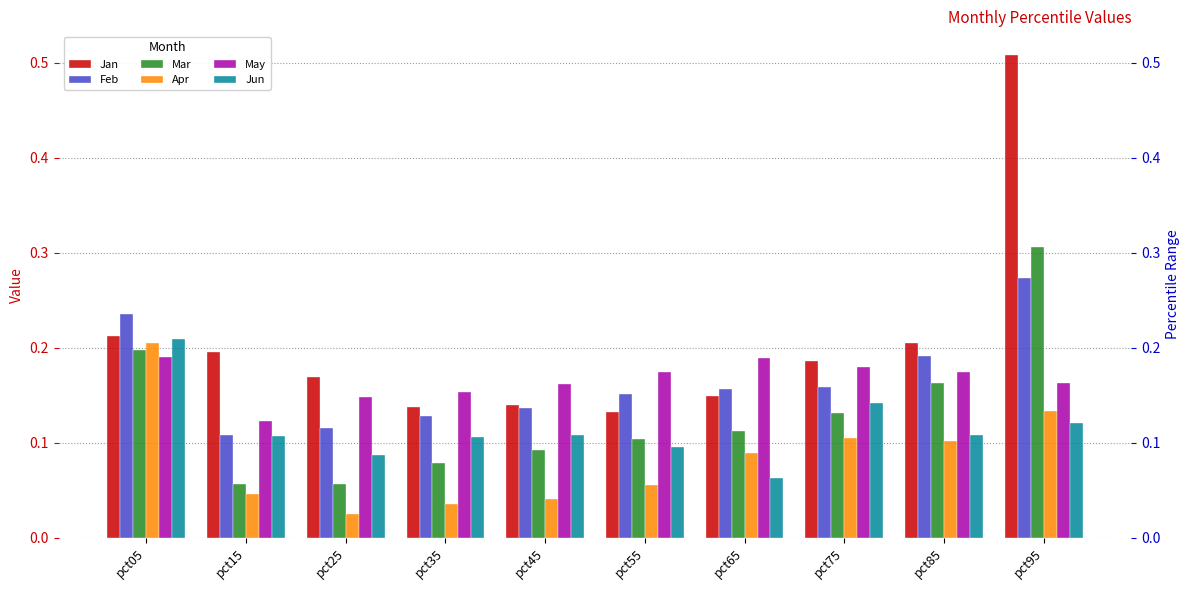

Reading right to left, transcribe all the data shown in this chart.

Jan: 0.5	0.2	0.2	0.1	0.1	0.1	0.1	0.2	0.2	0.2
Feb: 0.3	0.2	0.2	0.2	0.2	0.1	0.1	0.1	0.1	0.2
Mar: 0.3	0.2	0.1	0.1	0.1	0.1	0.1	0.1	0.1	0.2
Apr: 0.1	0.1	0.1	0.1	0.1	0.0	0.0	0.0	0.0	0.2
May: 0.2	0.2	0.2	0.2	0.2	0.2	0.2	0.1	0.1	0.2
Jun: 0.1	0.1	0.1	0.1	0.1	0.1	0.1	0.1	0.1	0.2